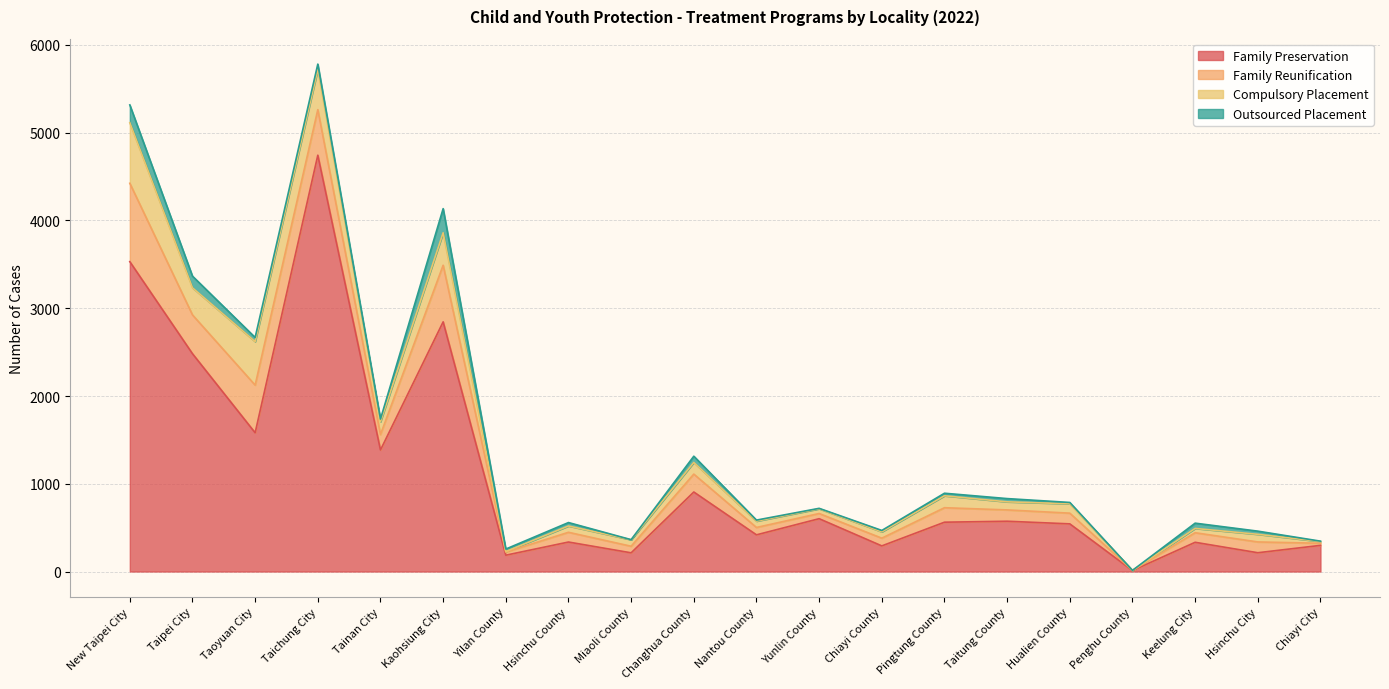

The Family Preservation series shows 214 at Hsinchu City. True or false?

True